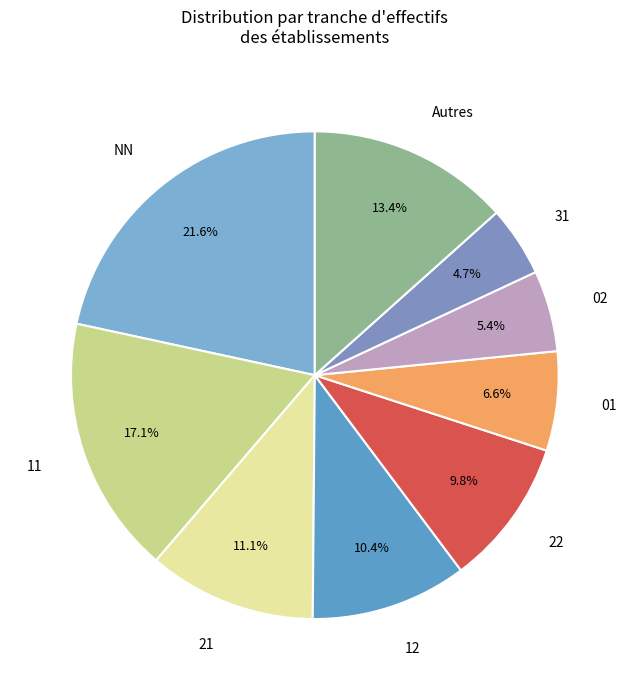

Does NN represent more than half of the total?

No